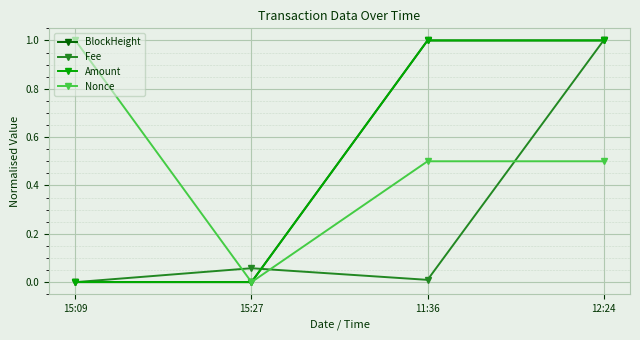

Where is Fee nearest to the value 0?

15:09